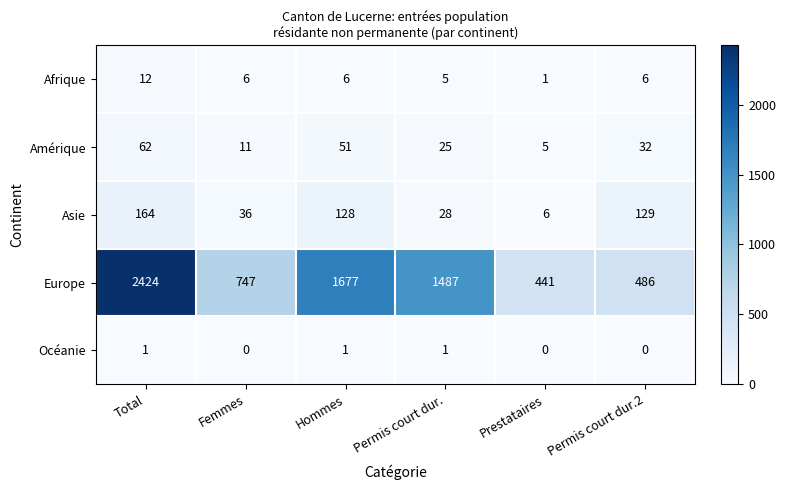

At which category is the sum across all series the highest?

Total